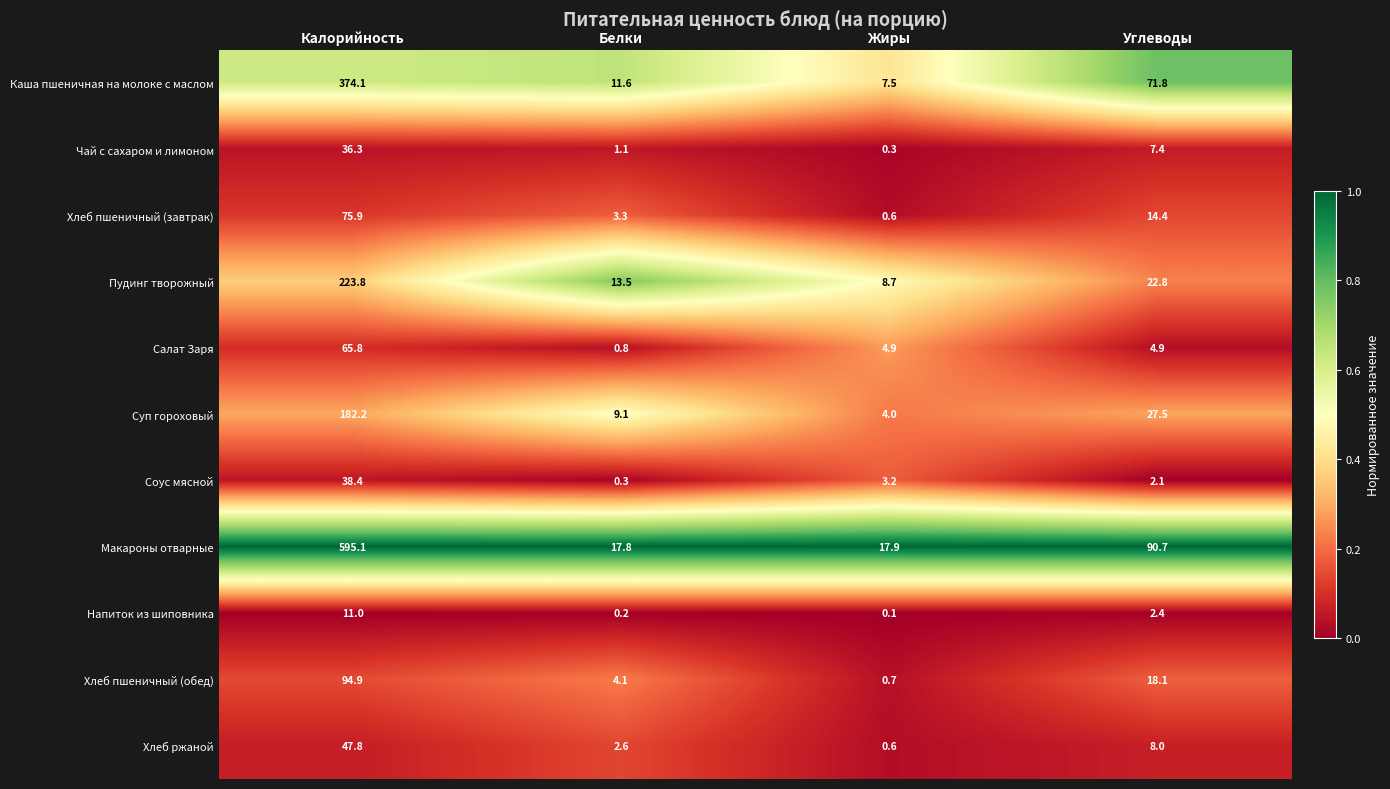

How many data points does each series have?

4